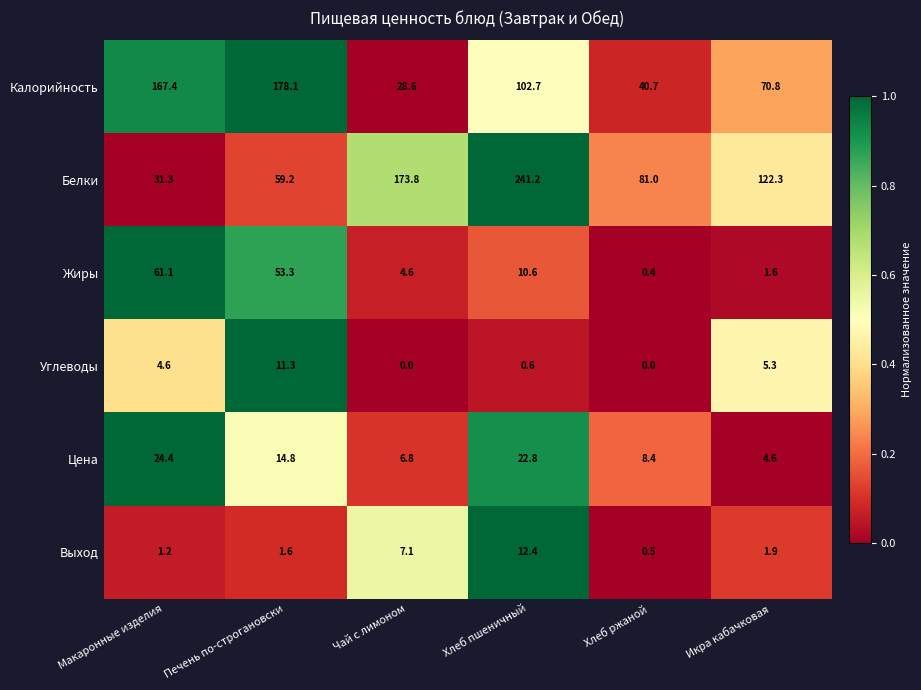

At Печень по-строгановски, list the series in order from smallest to largest.

Выход, Углеводы, Цена, Жиры, Белки, Калорийность